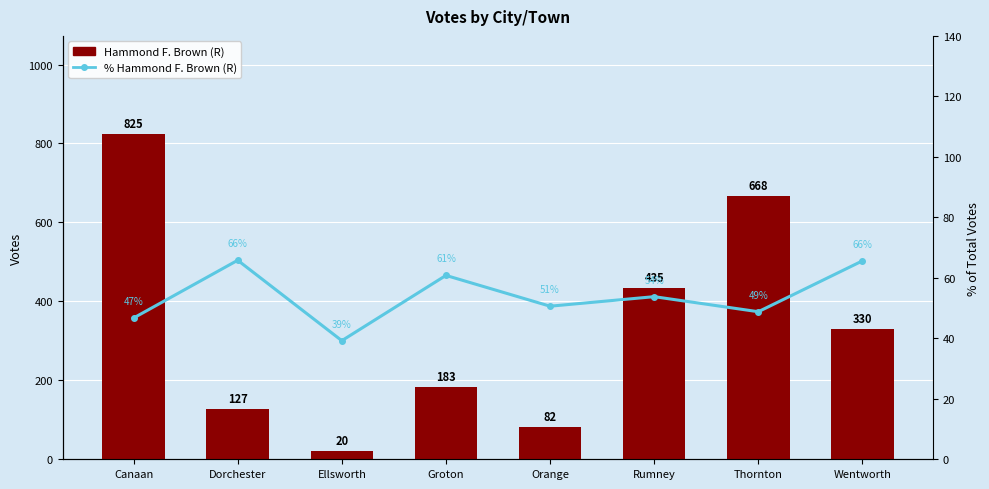

What is the lowest value of the % Hammond F. Brown (R) series?

39.2